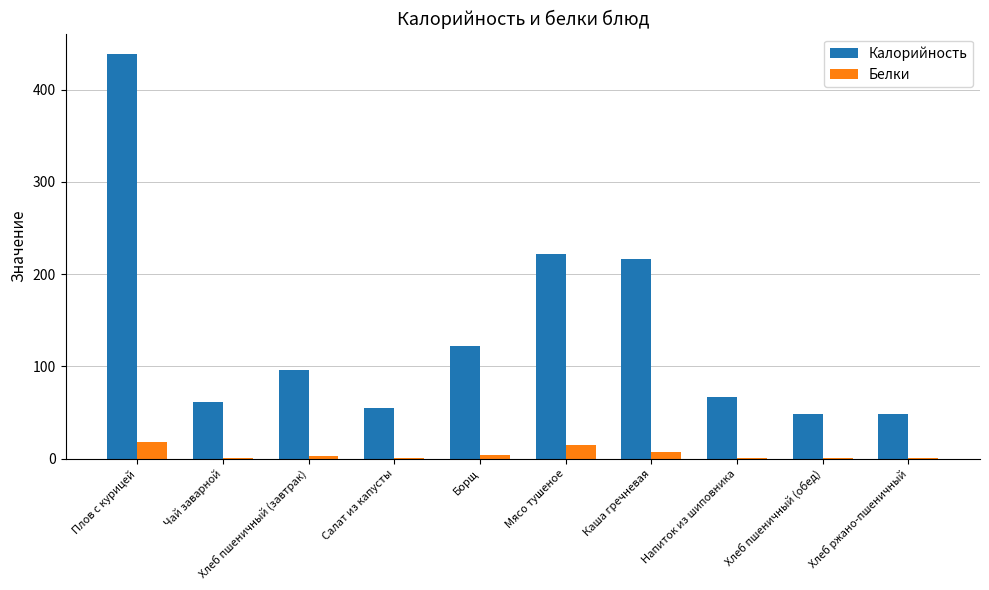

What is the maximum value shown in the chart?

438.8